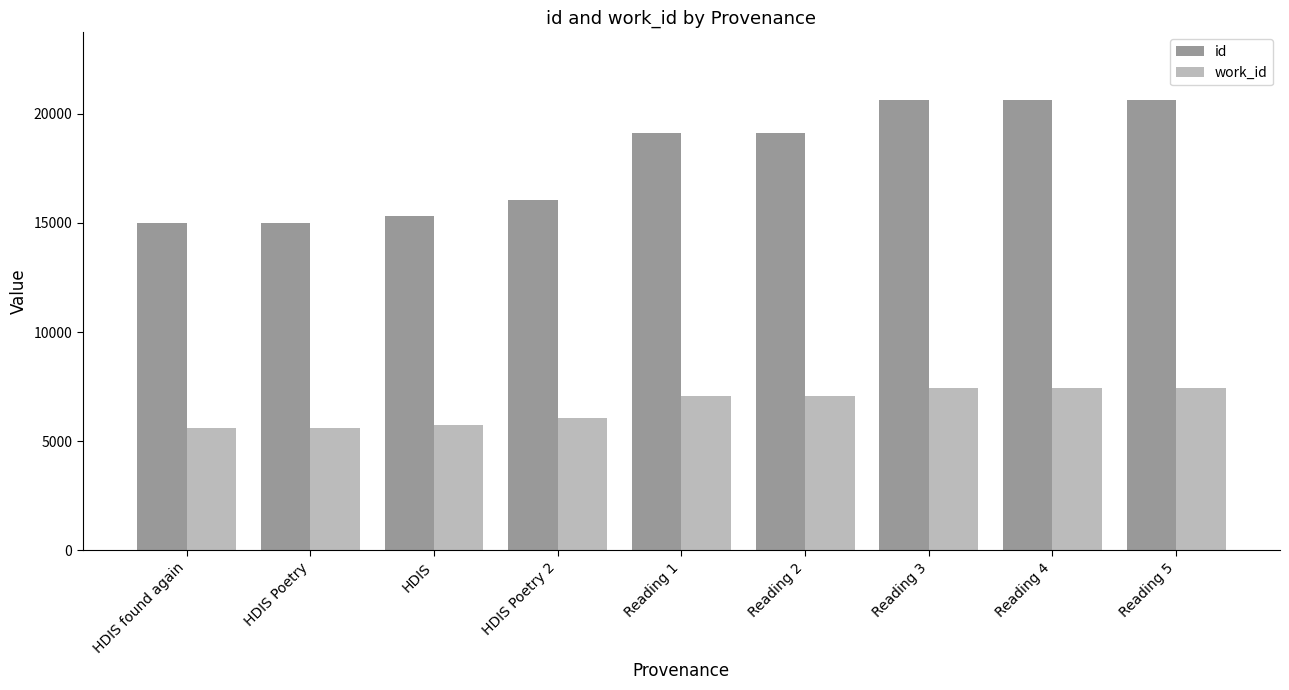

How many data points in id are less than 19128?

4